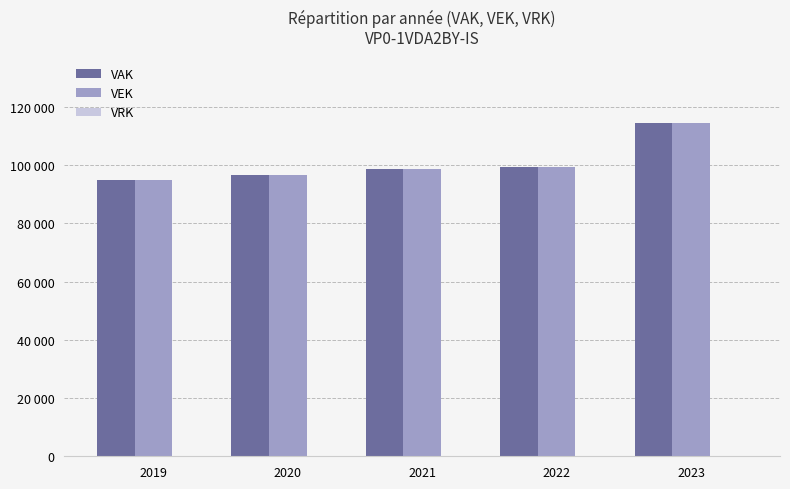

What is the value of the VAK bar at the 1st from the left?

95063